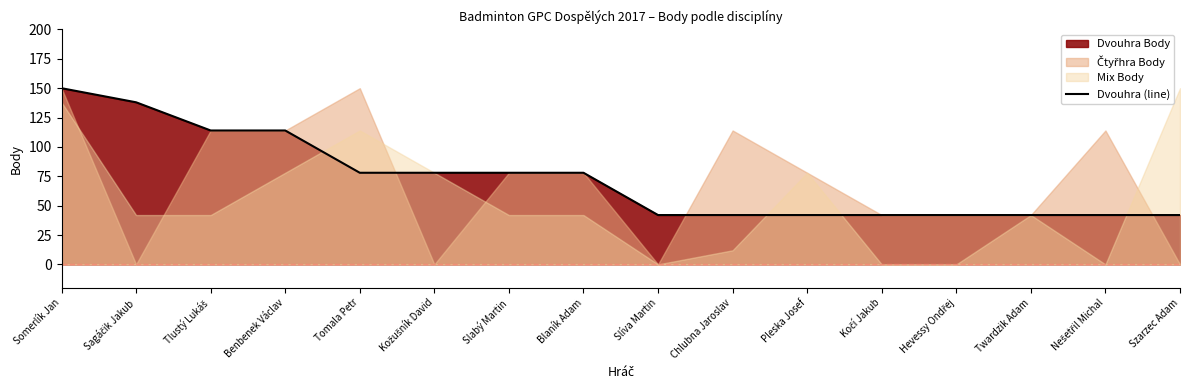

Count the values in the range 42 to 114.

14